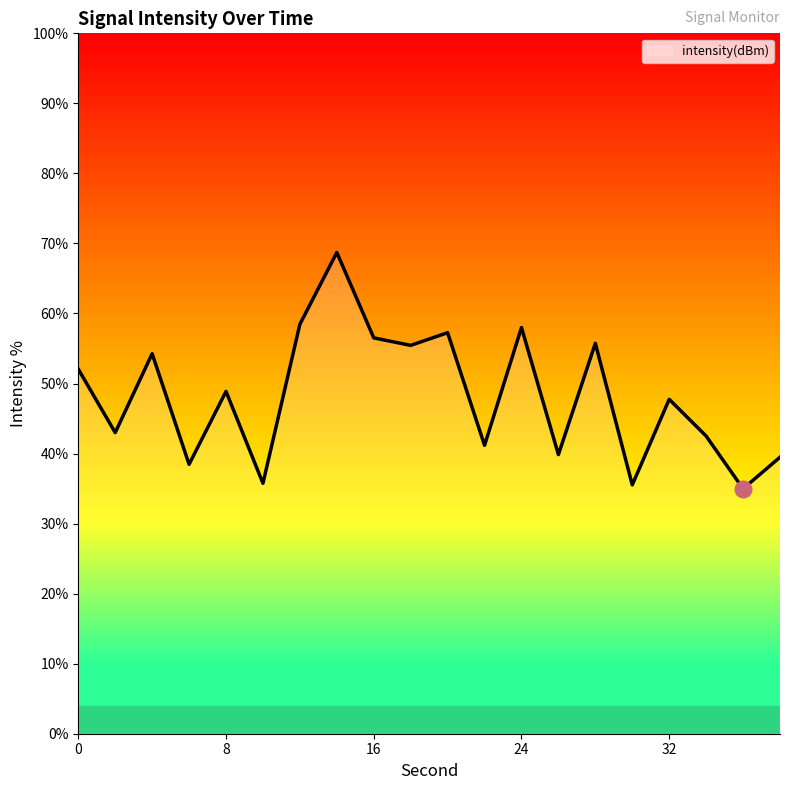

How many interior local valleys (lower than both neighbors) does the data have?

8